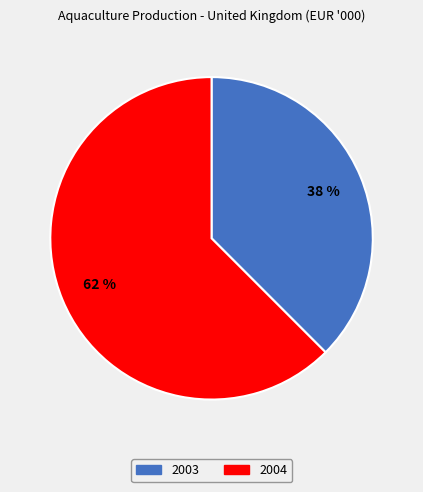

Which slice is the largest?

2004